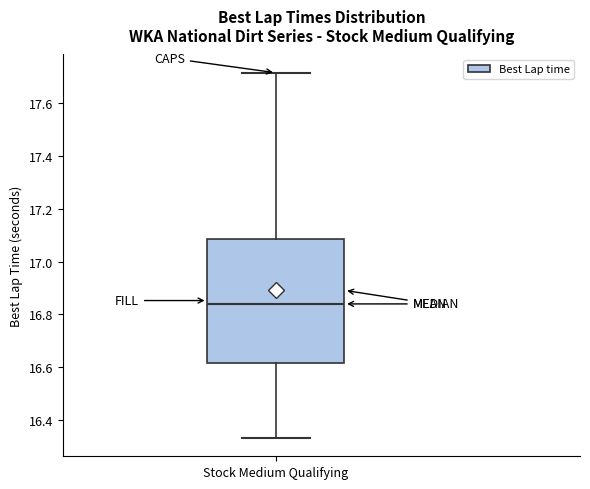

Where is the lower edge of the box for Stock Medium Qualifying on the y-axis? The values are not printed on the chart, so give them approximately, as read against the axis.

16.62